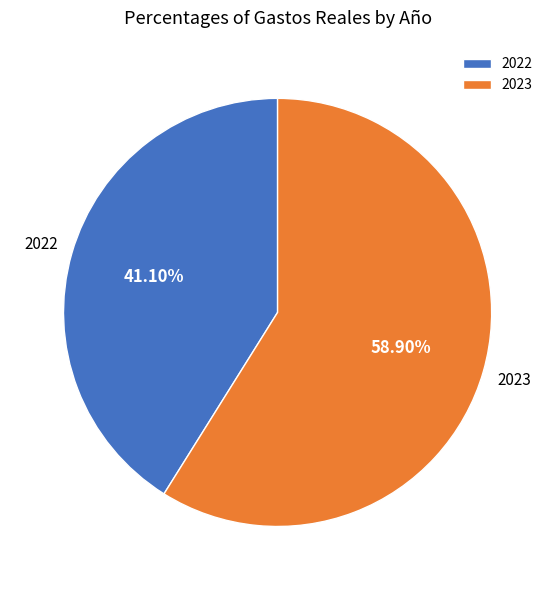

The 2022 slice represents 41% of the pie. True or false?

True